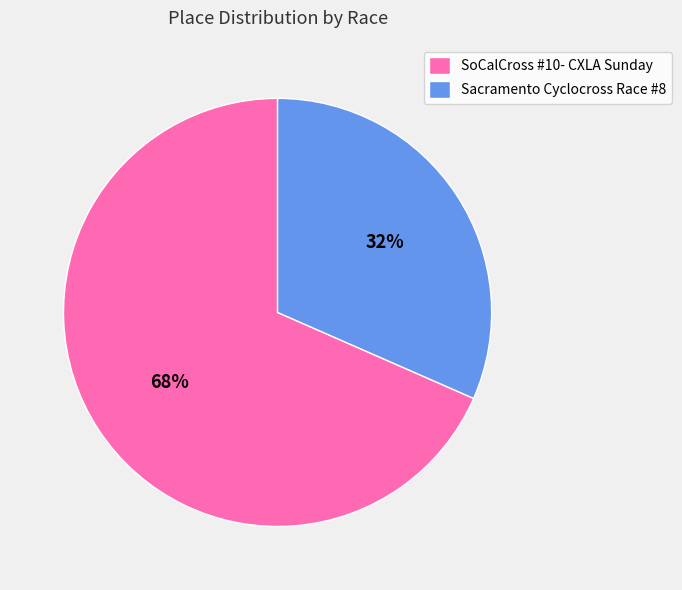

To the nearest percent, what is the average slice percentage?

50%